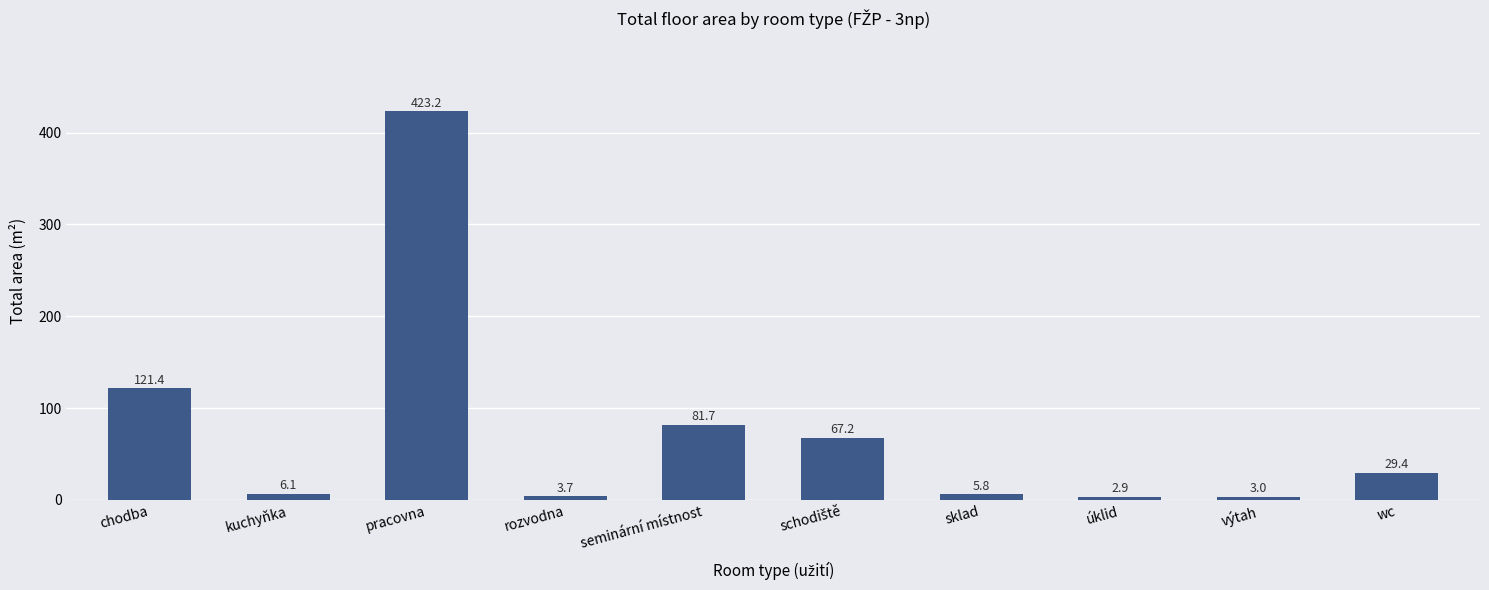

The chart shows a value of 121.4 at chodba. True or false?

True